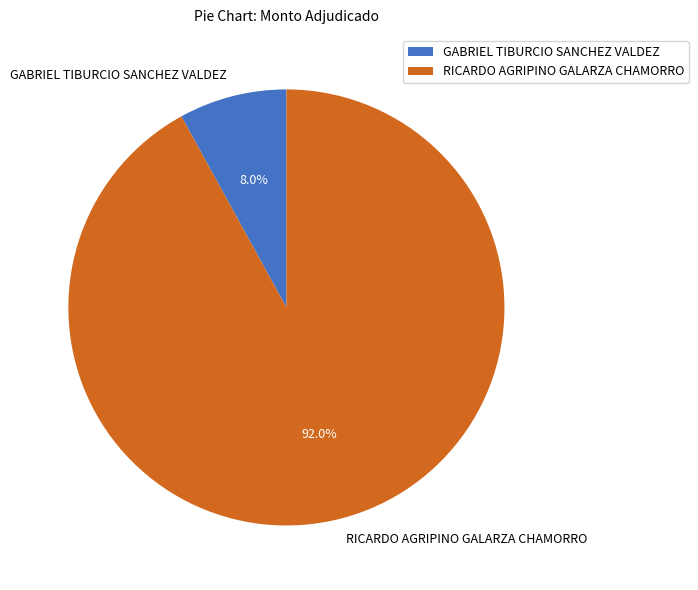

Which has a higher value, RICARDO AGRIPINO GALARZA CHAMORRO or GABRIEL TIBURCIO SANCHEZ VALDEZ?

RICARDO AGRIPINO GALARZA CHAMORRO